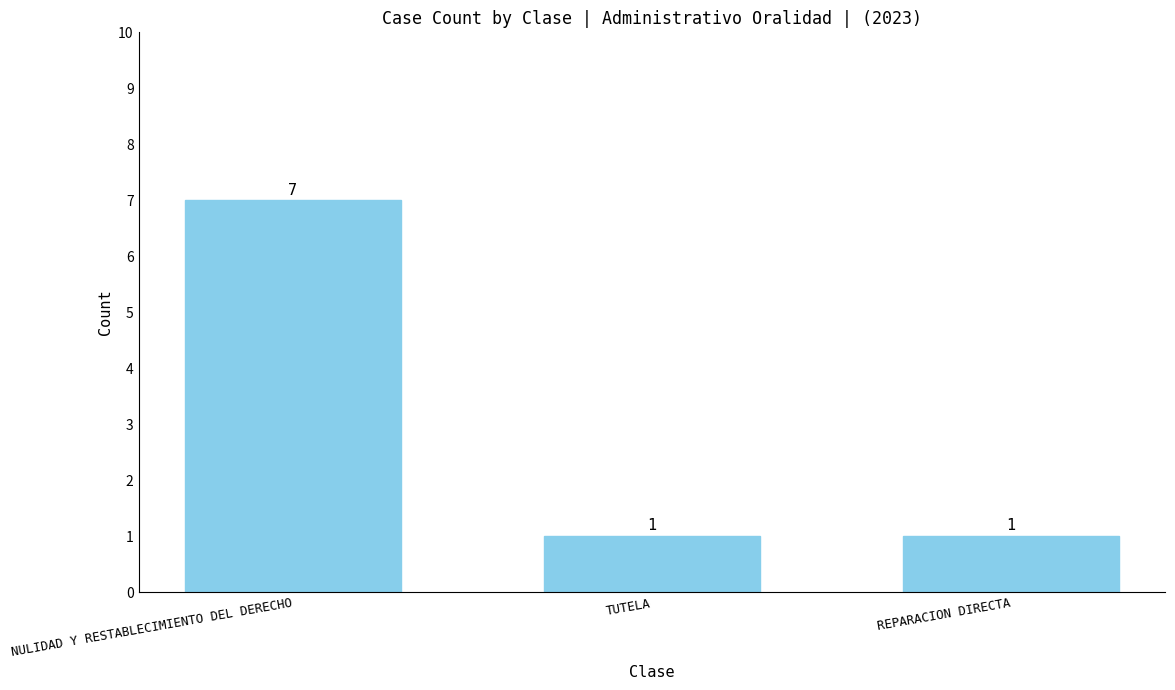

Reading right to left, list all the values displayed in this chart.

REPARACION DIRECTA=1	TUTELA=1	NULIDAD Y RESTABLECIMIENTO DEL DERECHO=7